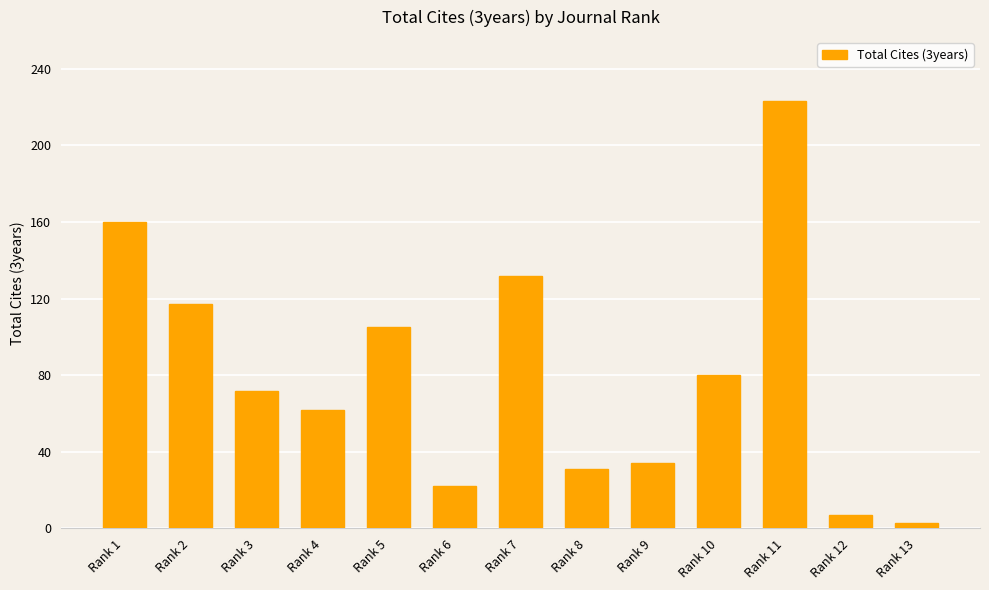

Reading right to left, extract all data points from this chart.

3	7	223	80	34	31	132	22	105	62	72	117	160